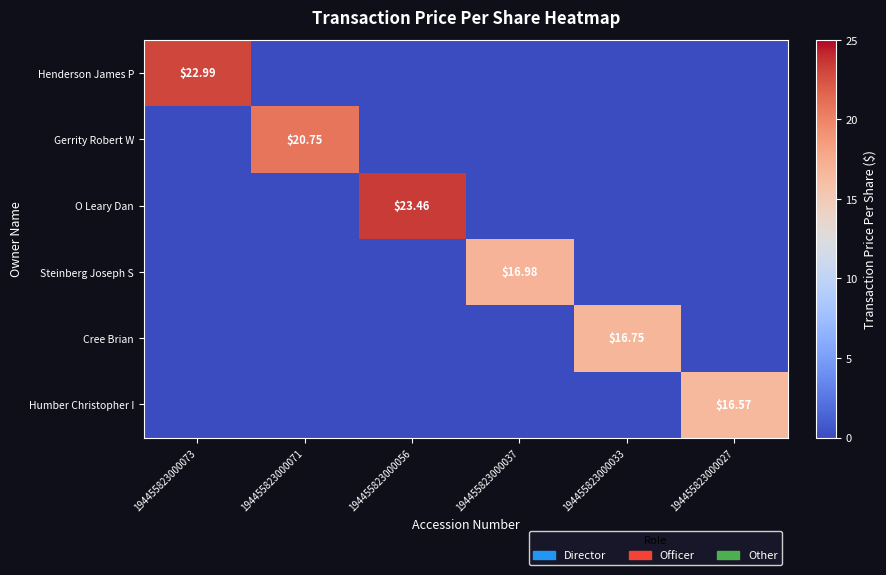

True or false: Cree Brian has a value of 0.0 at 194455823000037.

True